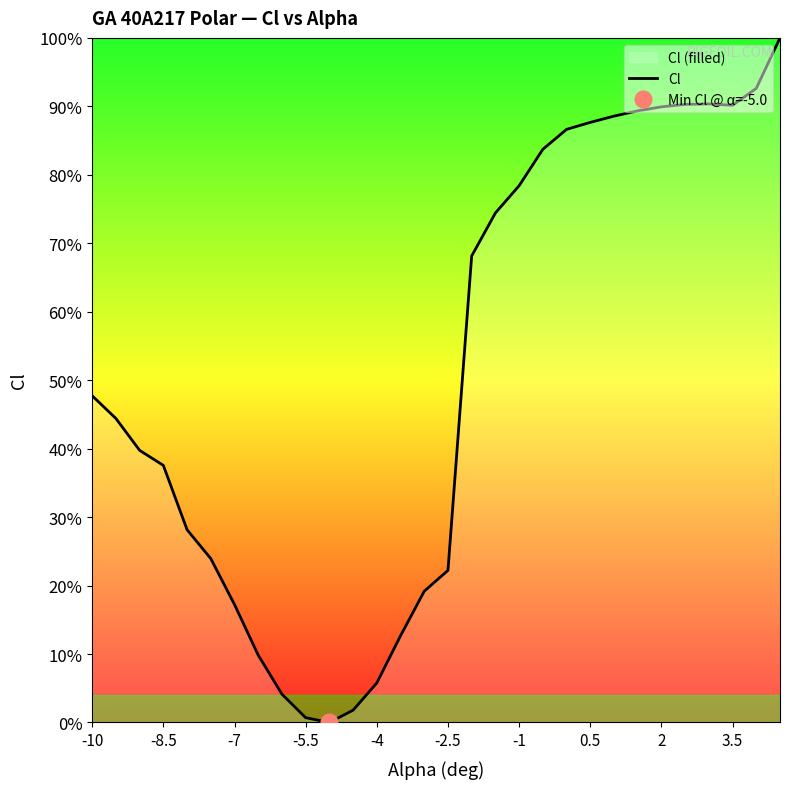

What is the value of the 26th point from the left?

90.3